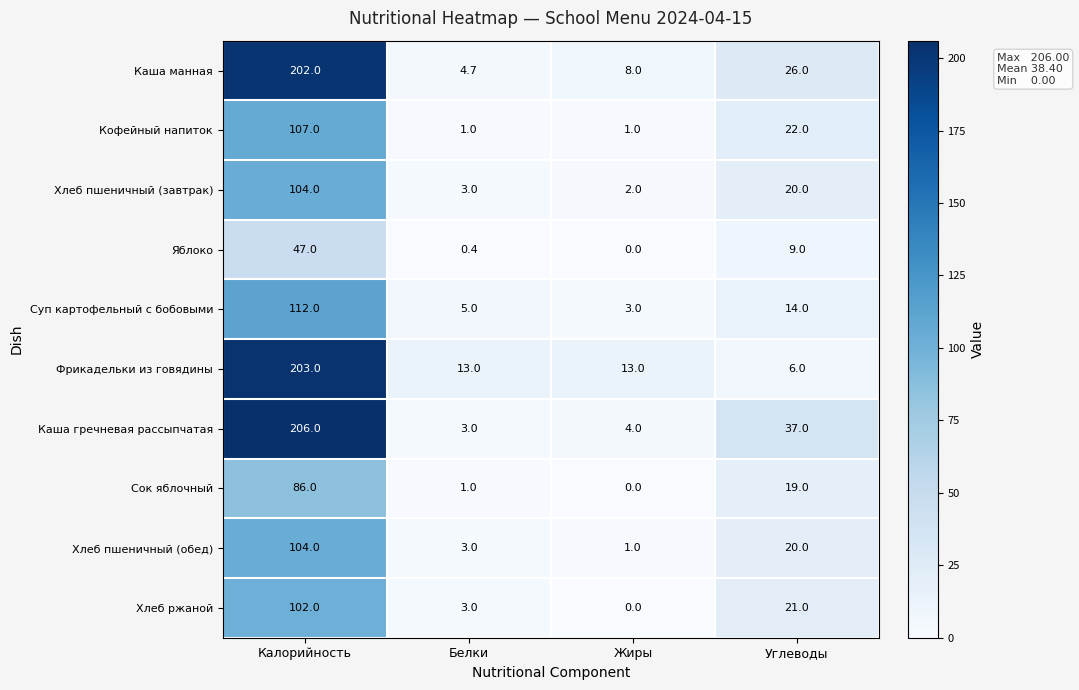

How many values in the Хлеб ржаной series are below 21?

2